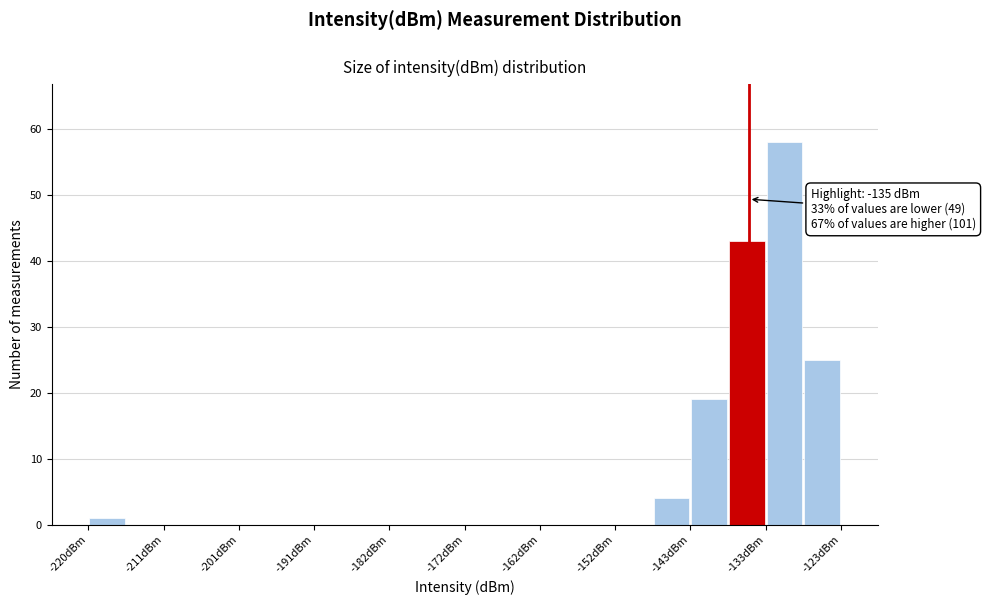

Over which range of the x-axis is the bar tallest?

-133 to -128